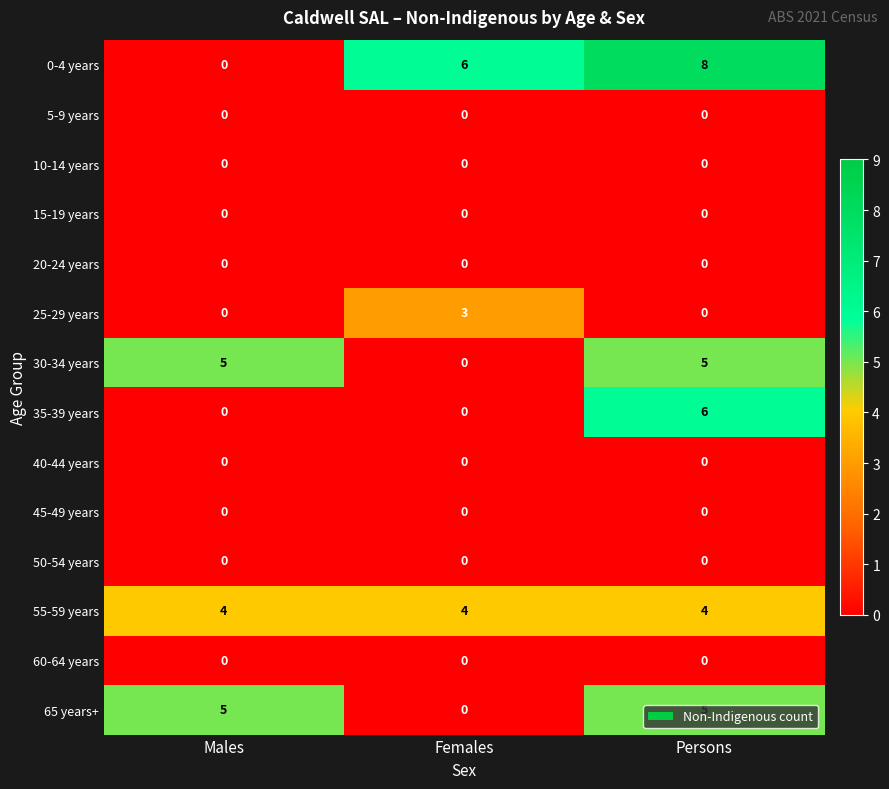

At which category does the chart reach its peak across all series?

Persons